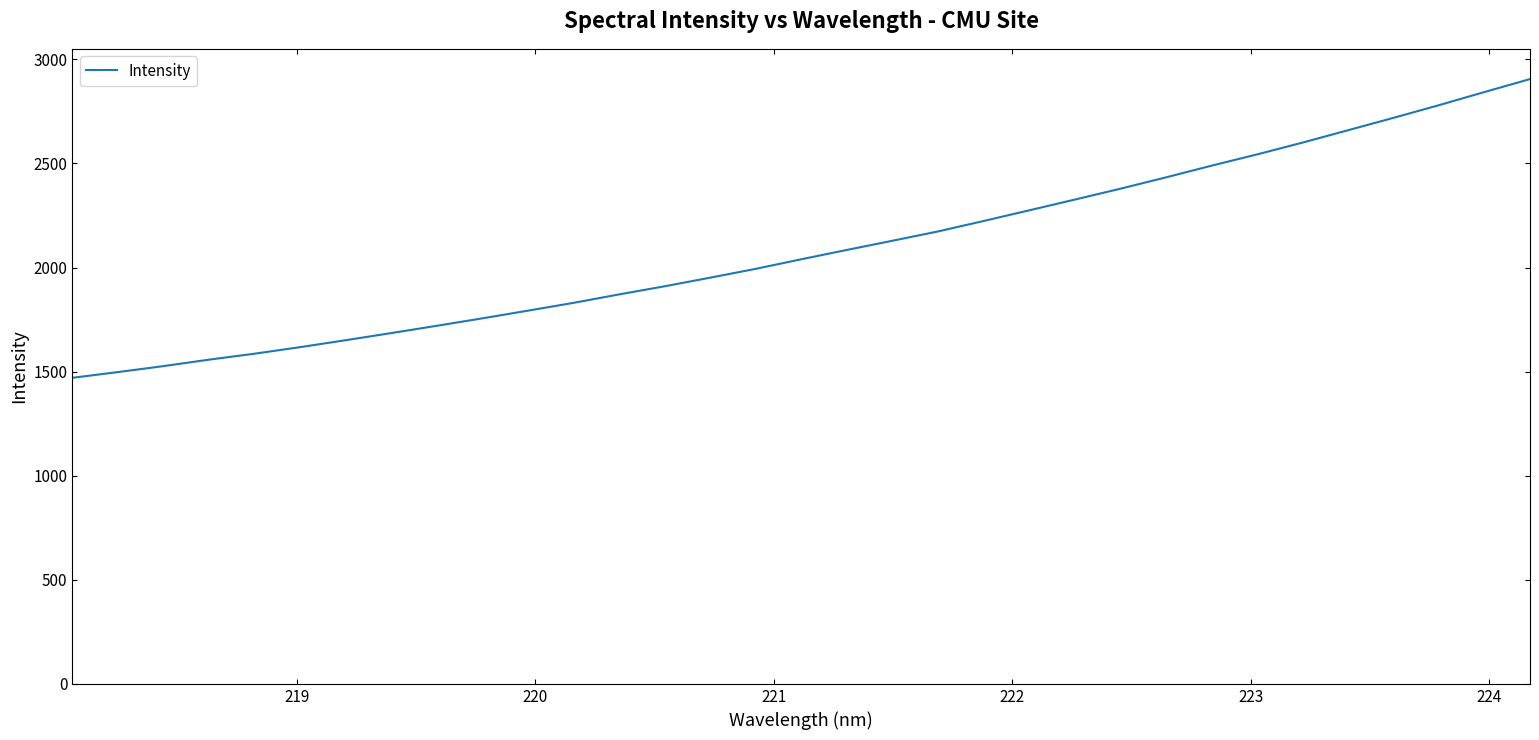

What is the difference between the maximum and minimum values?

1434.8